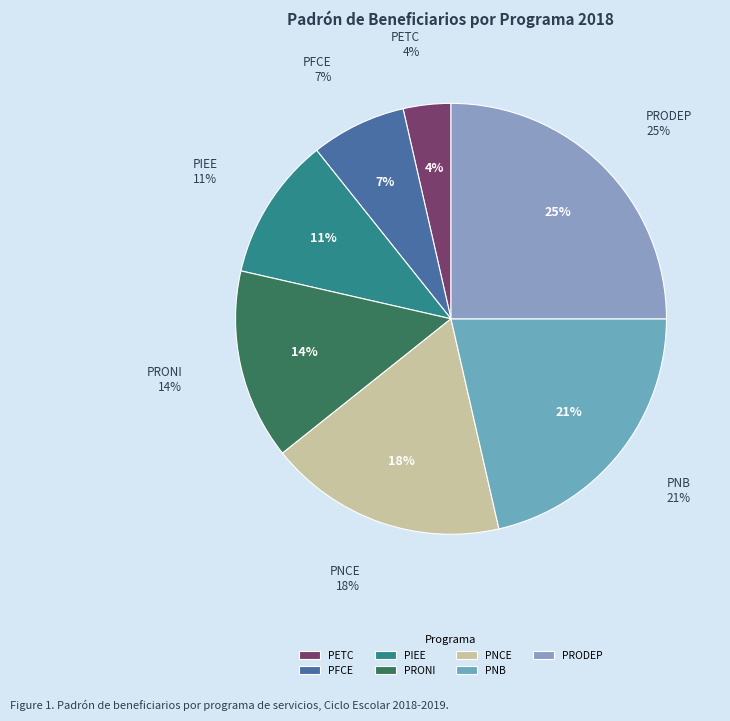

Does PFCE Ciclo Escolar 2018-2019 account for over 50% of the chart?

No